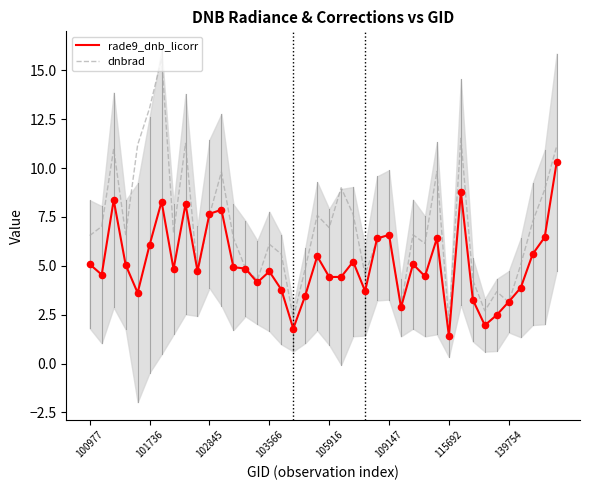

True or false: dnbrad has a value of 13.1 at 101736.

True